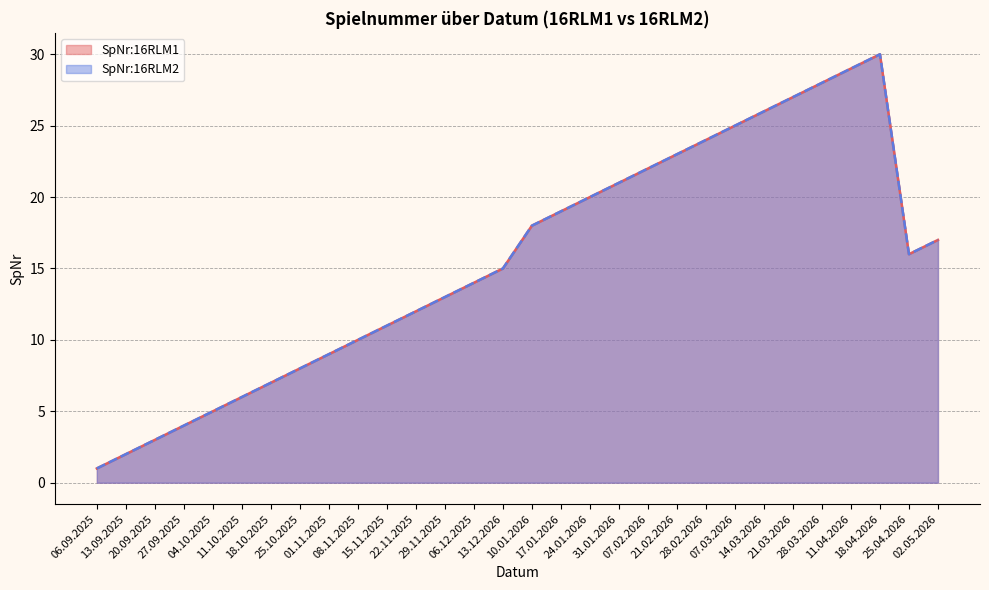

How many lines are shown in the chart?

2